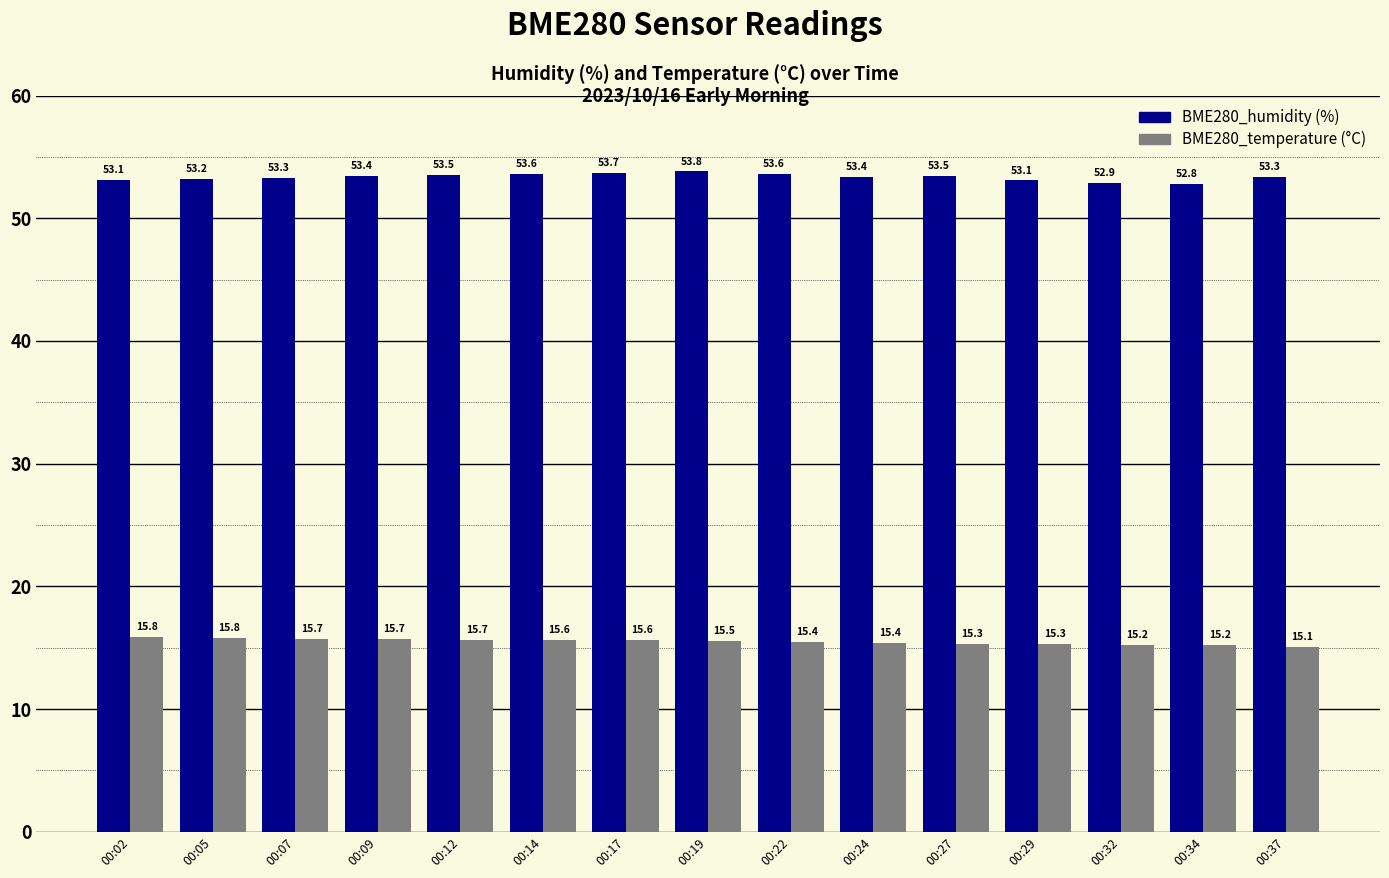

What is the difference between the highest and lowest values at 00:05?

37.4